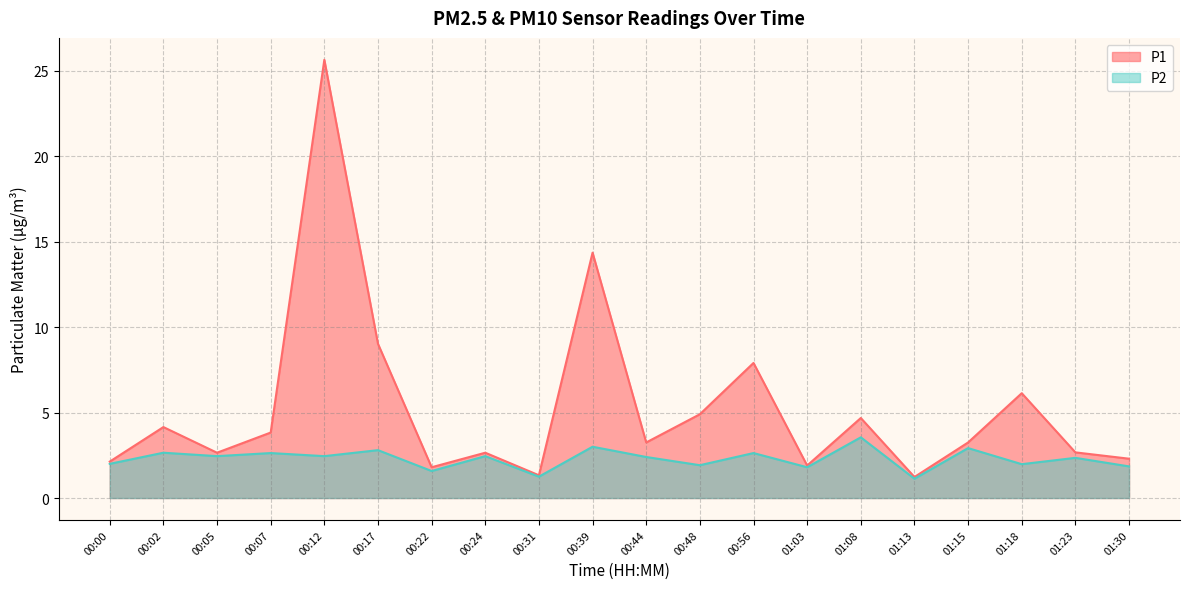

How many data points in P1 are above 3?

11